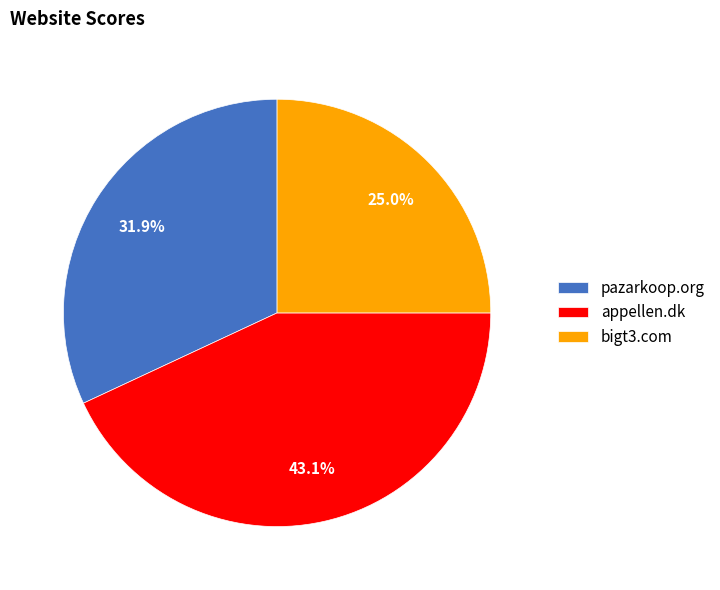

What percentage is the appellen.dk slice, to the nearest percent?

43%